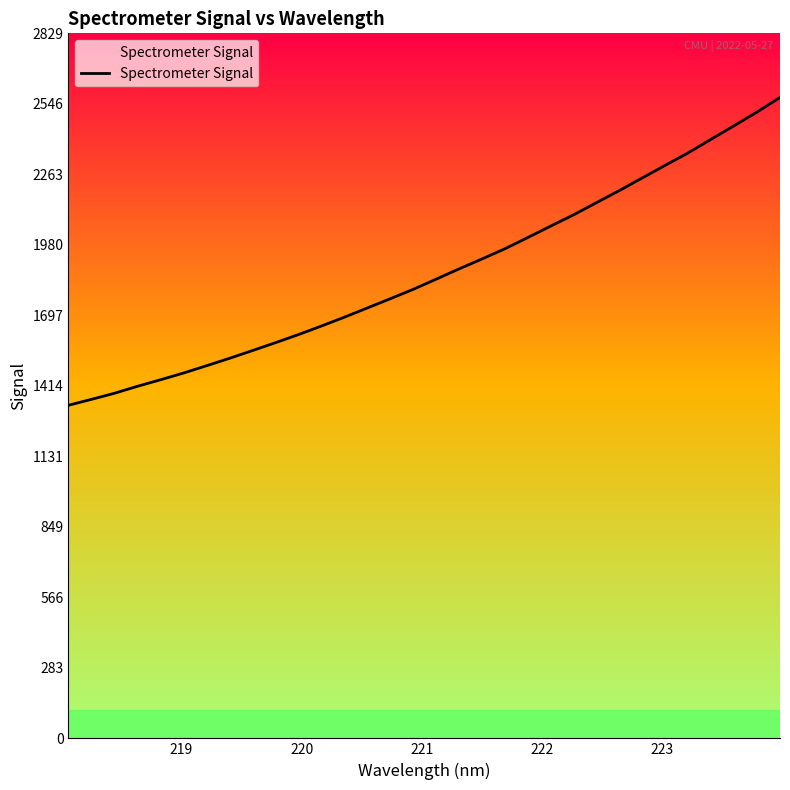

What is the difference between the second highest and second lowest values?

1152.9